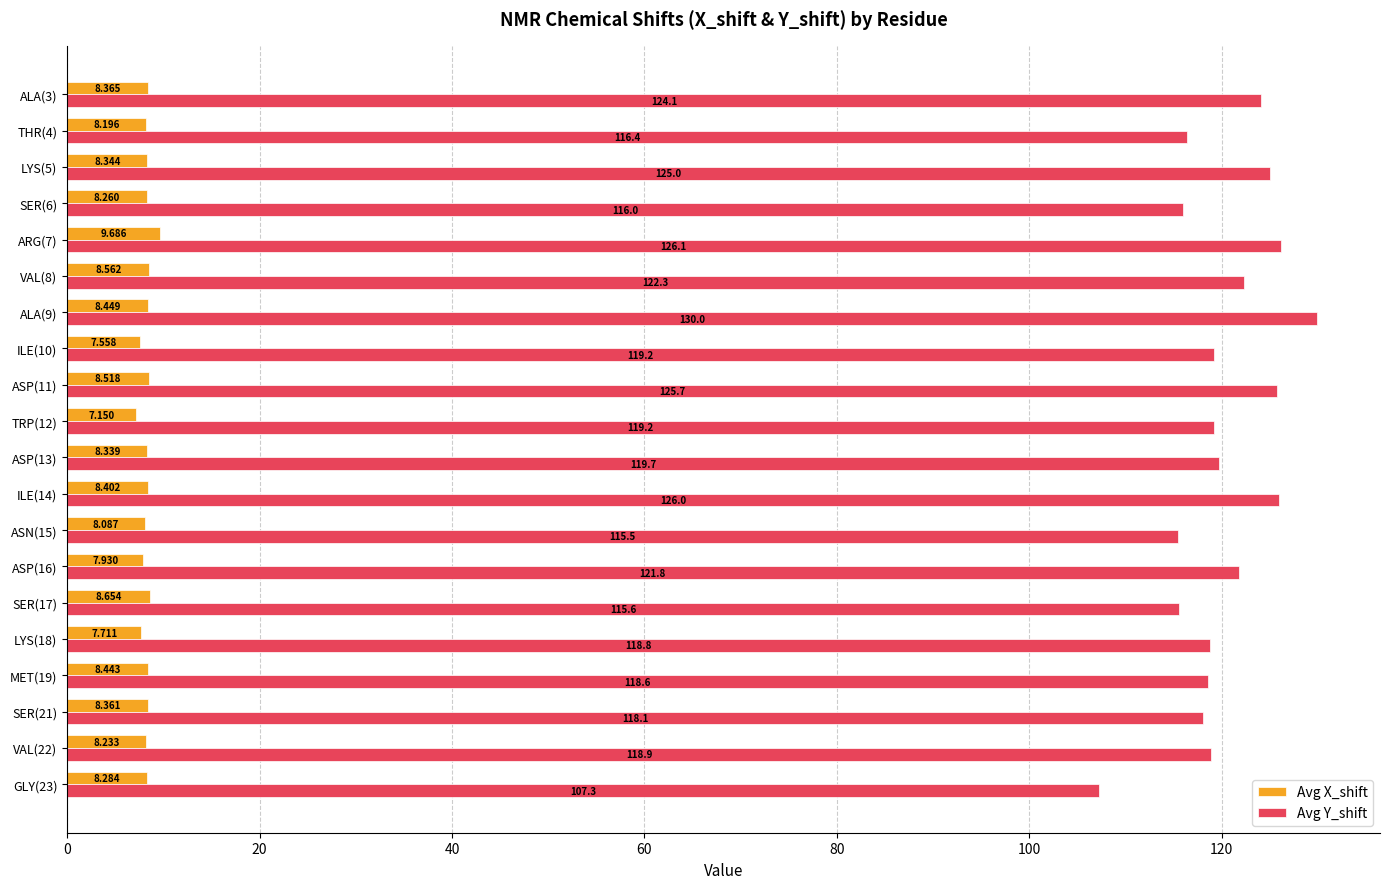

How many values in the Avg X_shift series exceed 8?

16